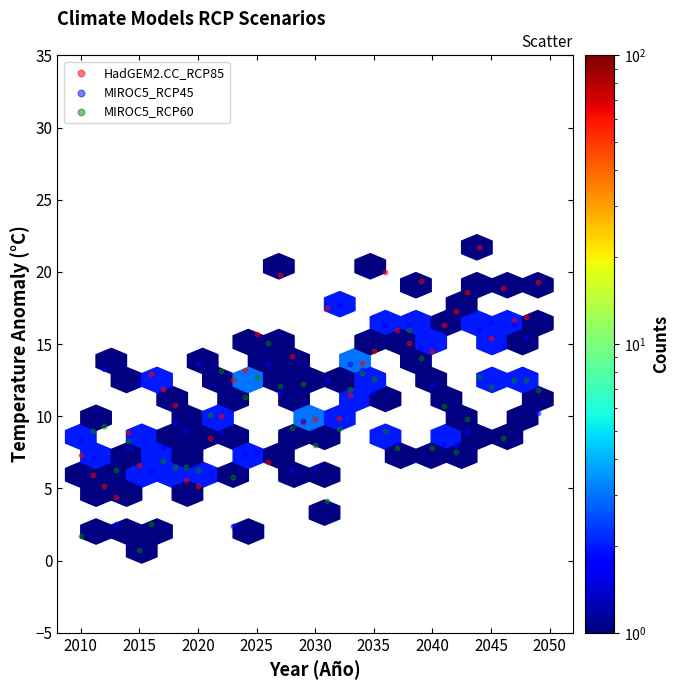

What are all the series names shown in the legend?

HadGEM2.CC_RCP85, MIROC5_RCP45, MIROC5_RCP60